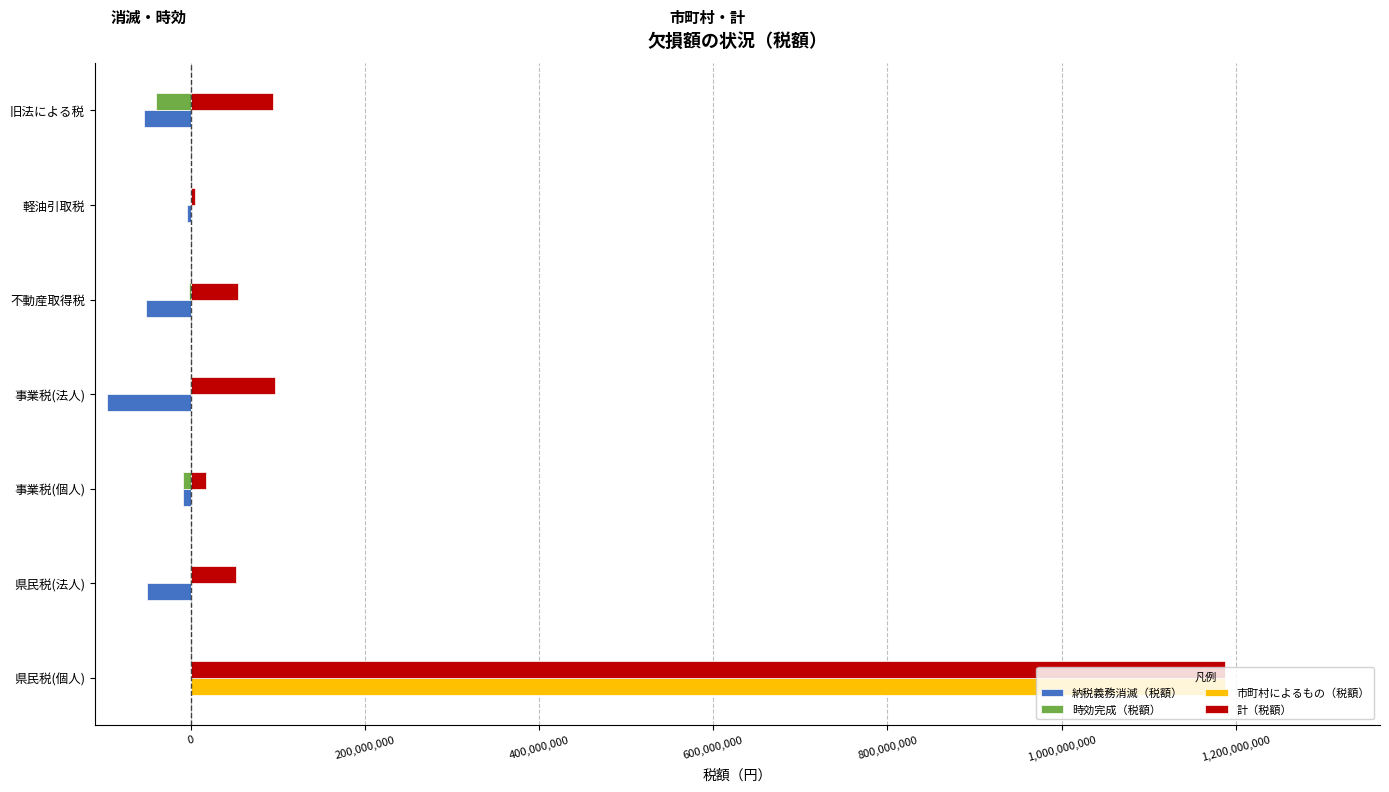

What is the sum of all 計（税額） values?

1506839671